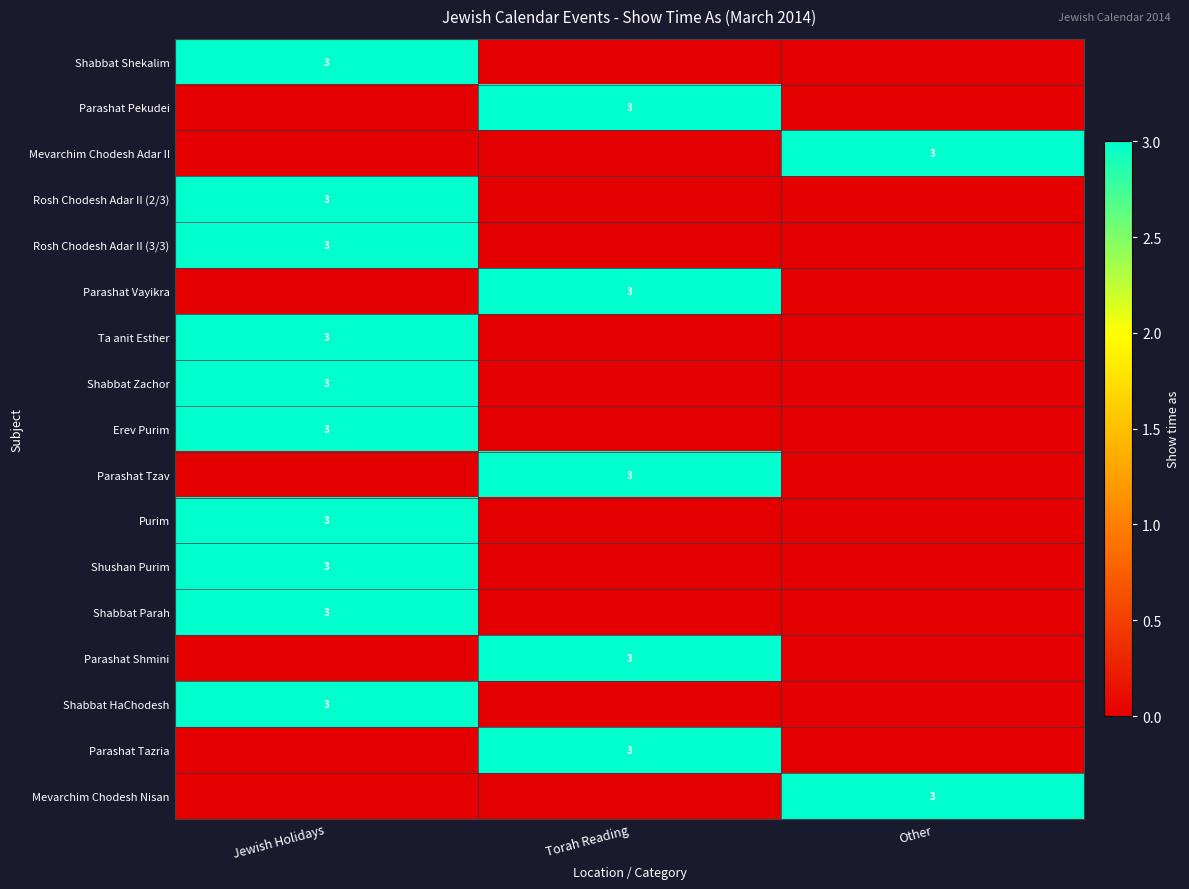

At how many categories does at least one series exceed 1?

3